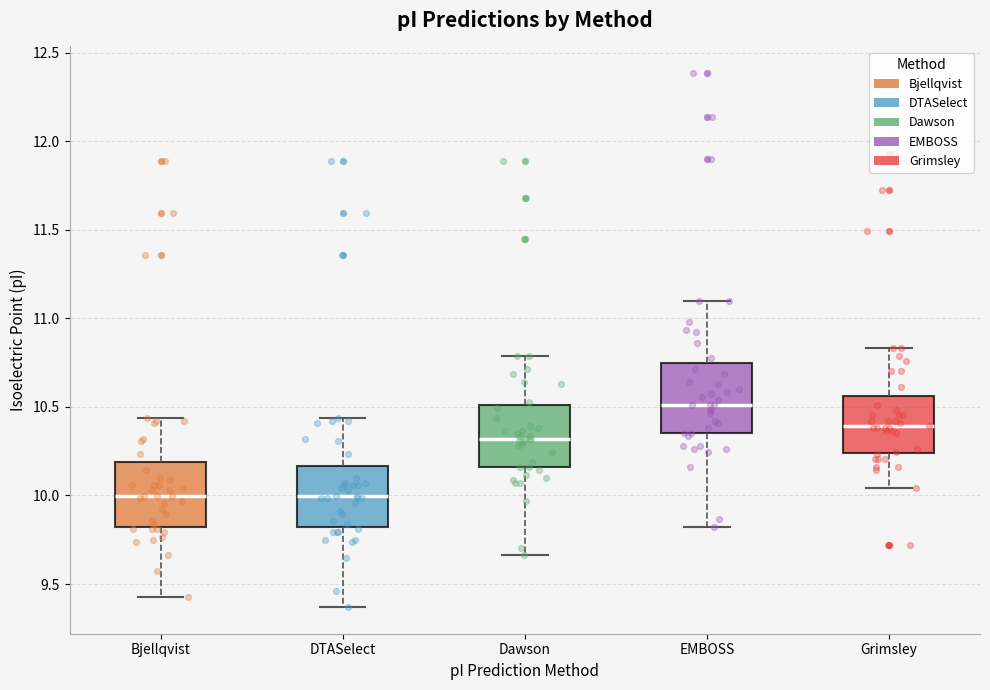

Reading left to right, read every box against the y-axis: the position of its median line, the range the box covers, and the ends of its whiskers. The values are not printed on the chart, so give them approximately, as read against the axis.

Bjellqvist: median 10.00, box 9.80 to 10.20, whiskers 9.45 to 10.45
DTASelect: median 10.00, box 9.80 to 10.15, whiskers 9.35 to 10.45
Dawson: median 10.30, box 10.15 to 10.50, whiskers 9.65 to 10.80
EMBOSS: median 10.50, box 10.35 to 10.75, whiskers 9.80 to 11.10
Grimsley: median 10.40, box 10.25 to 10.55, whiskers 10.05 to 10.85